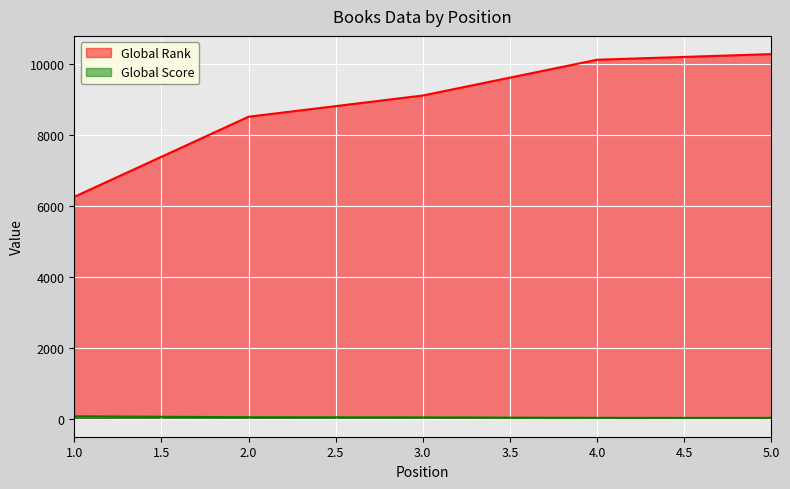

What is the spread (max minus min) of values at 3.0?

9079